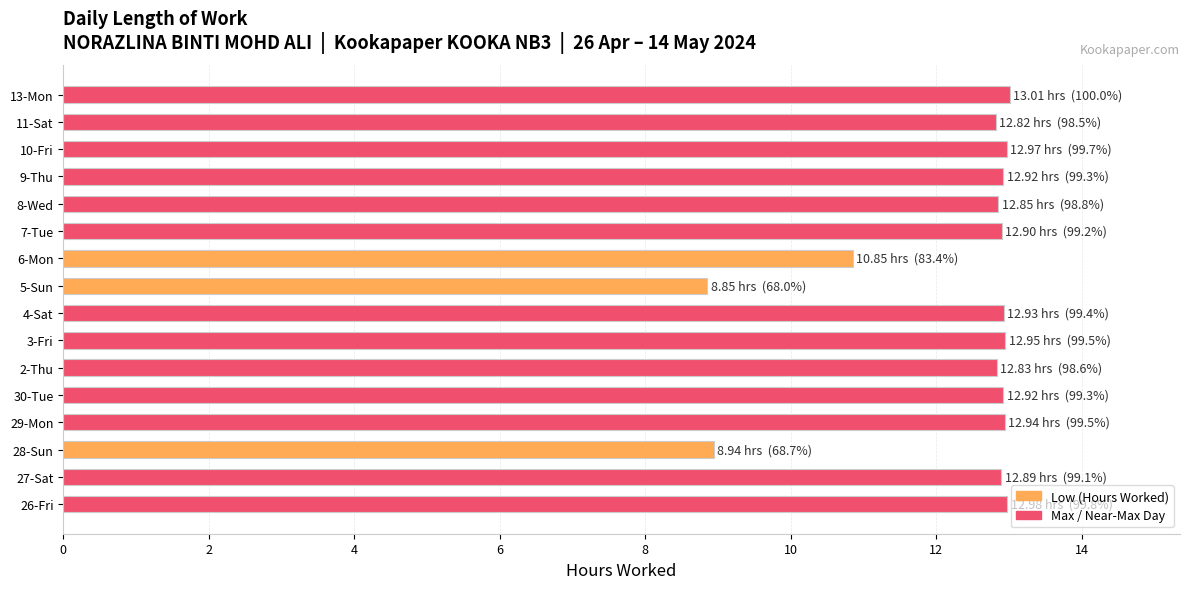

What is the sum of all values?

196.6